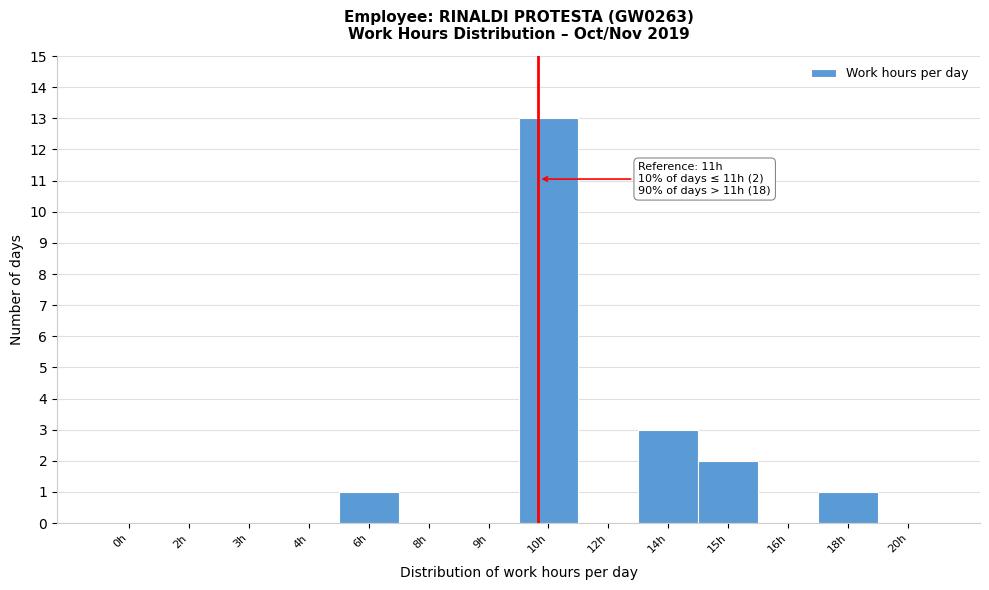

Reading left to right, what are all the values shown in this chart?

0h=0	2h=0	3h=0	4h=0	6h=1	8h=0	9h=0	10h=13	12h=0	14h=3	15h=2	16h=0	18h=1	20h=0